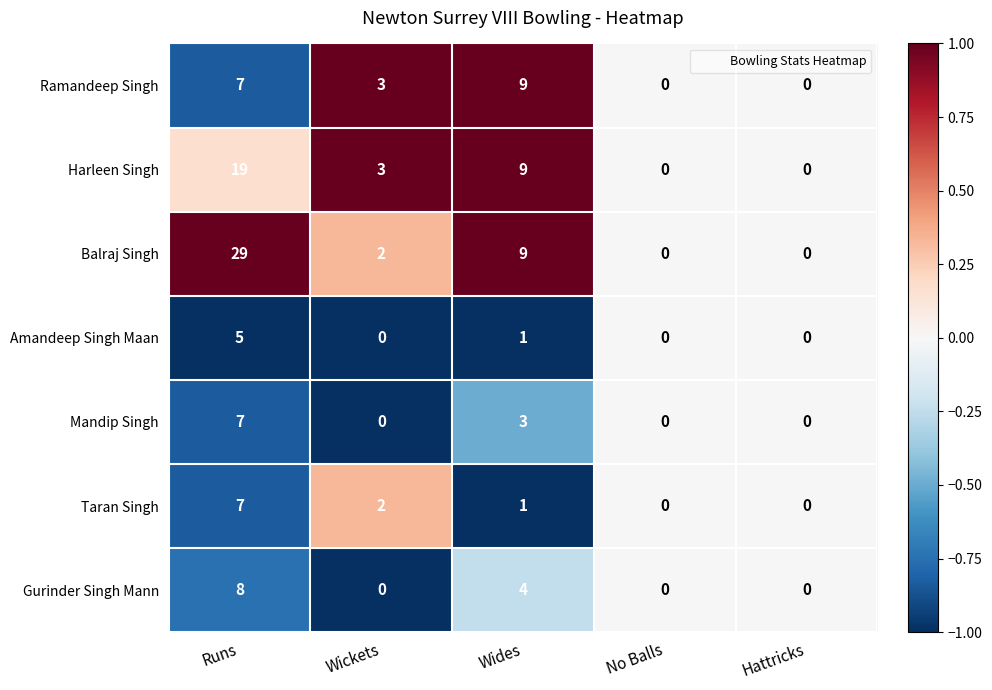

What is the sum of all Harleen Singh values?

31